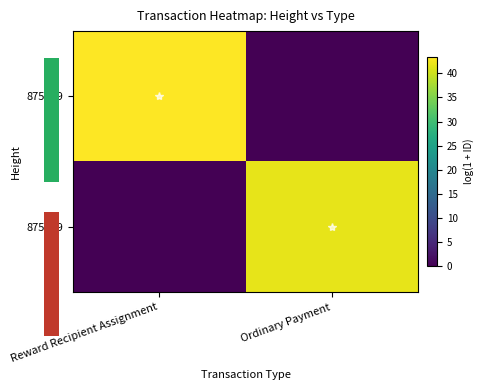

What is the difference between the maximum and minimum values in the 875519 series?

43.4